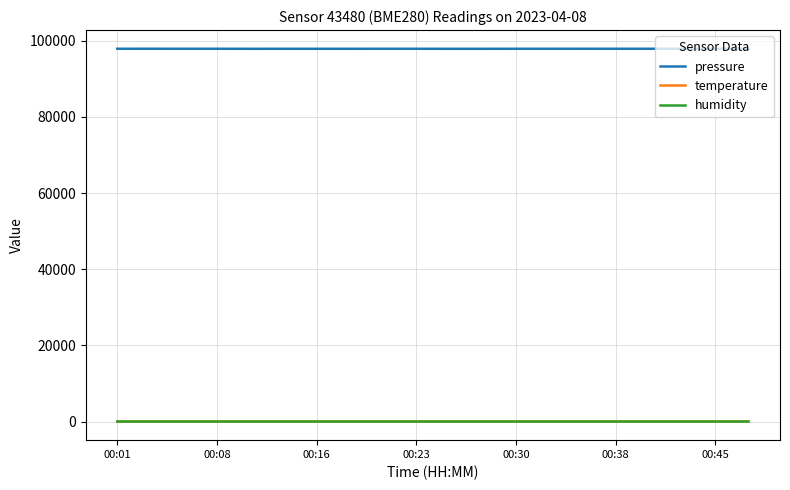

What is the greatest value displayed?

97896.8